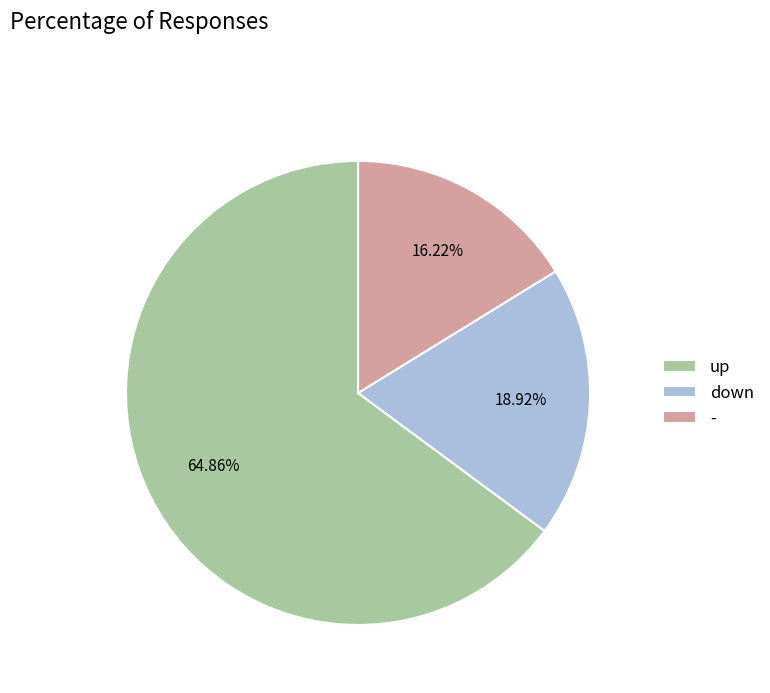

Rank the categories by value from lowest to highest.

-, down, up